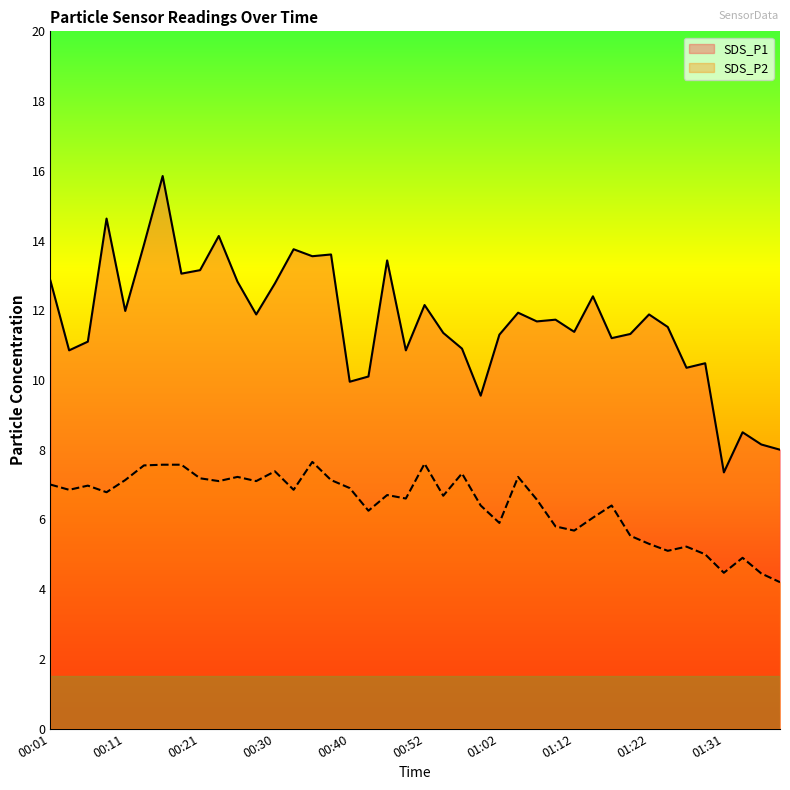

What is the minimum value shown in the chart?

4.2